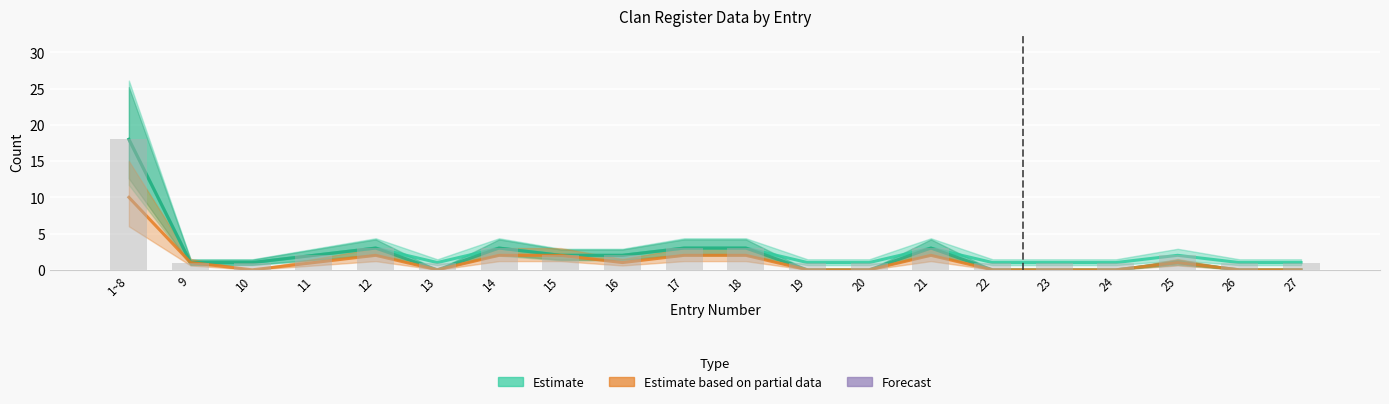

What is the difference between the values at 14 and 24?

2